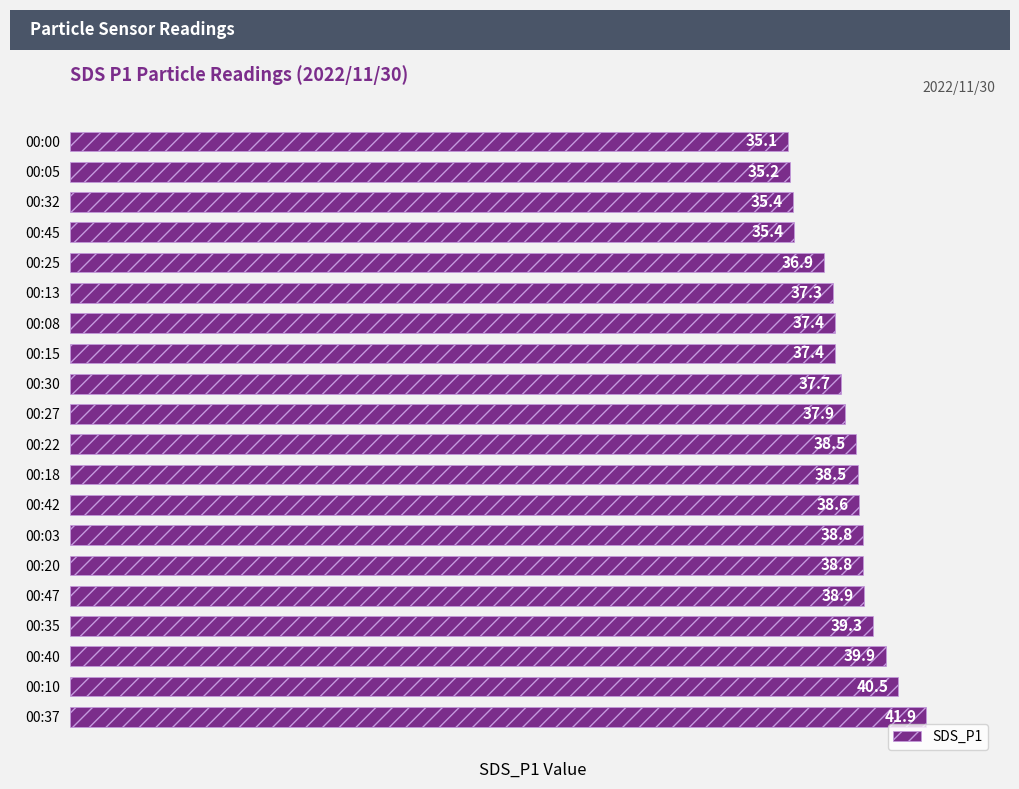

Approximately how many times larger is the value at 00:13 compared to 00:30?

1.0